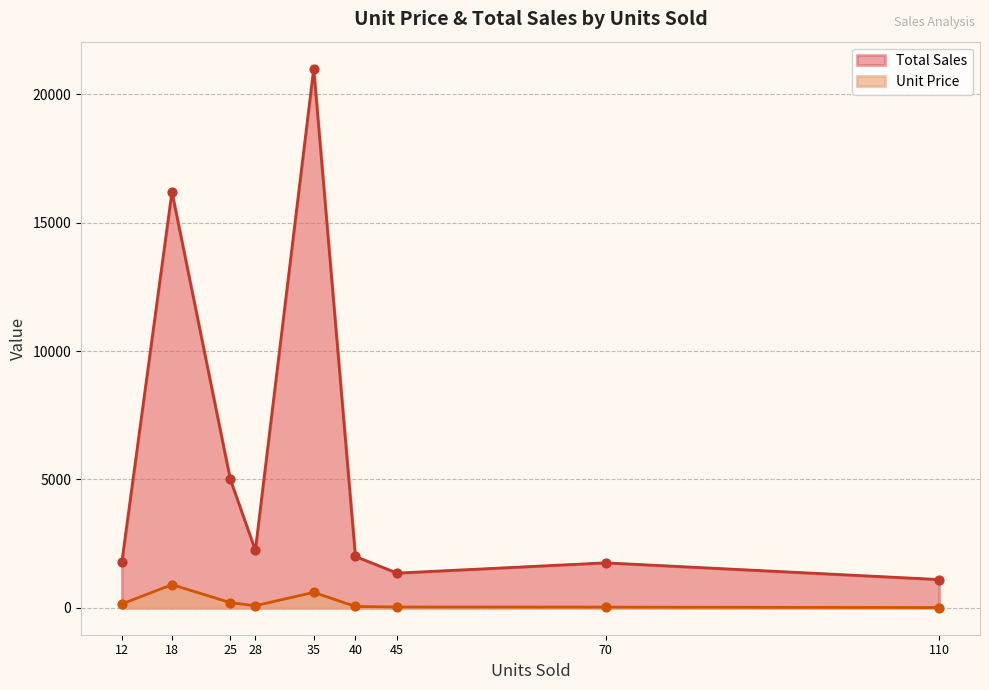

Which series has the widest spread of Y values?

Total Sales